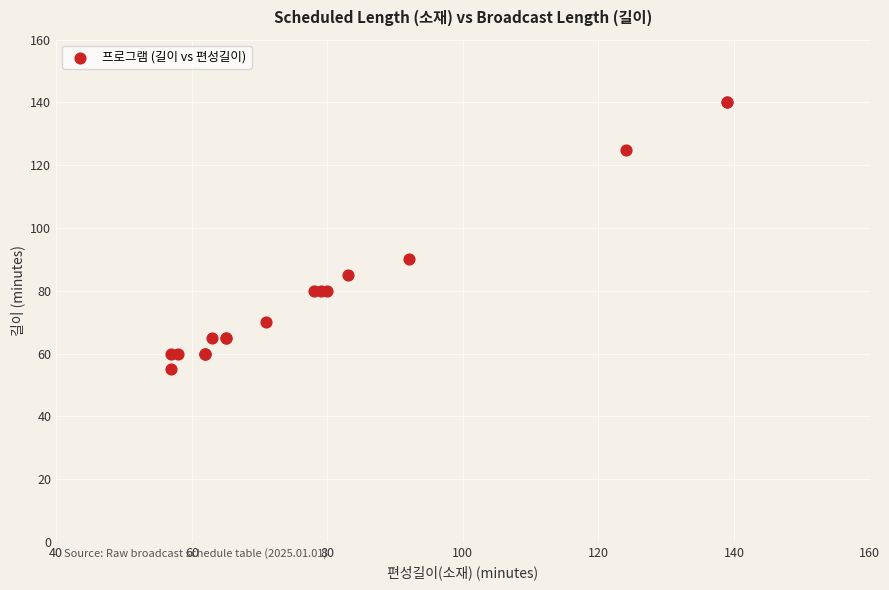

What Y value in the scatter plot is closest to 97?

90